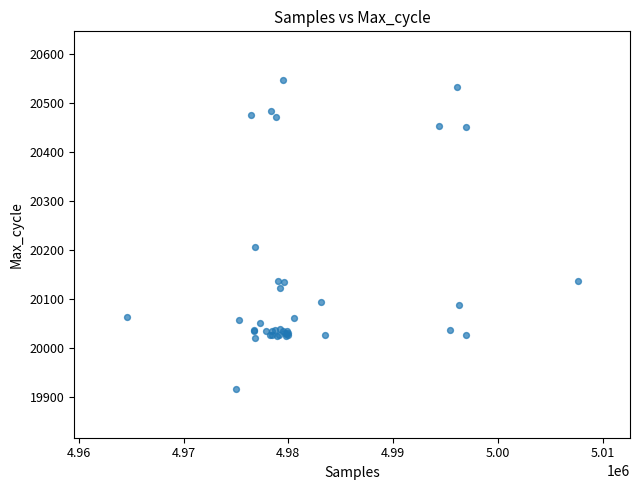

What Y value in the scatter plot is closest to 20231?

20206